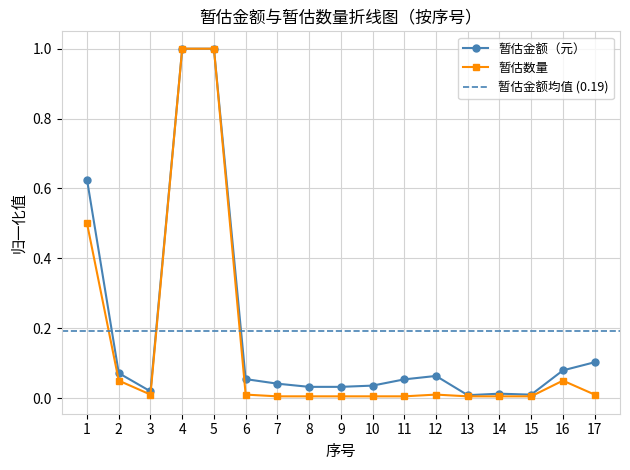

Reading right to left, extract all data points from this chart.

暂估金额（元）: 0.1	0.1	0.0	0.0	0.0	0.1	0.1	0.0	0.0	0.0	0.0	0.1	1.0	1.0	0.0	0.1	0.6
暂估数量: 0.0	0.1	0.0	0.0	0.0	0.0	0.0	0.0	0.0	0.0	0.0	0.0	1.0	1.0	0.0	0.1	0.5